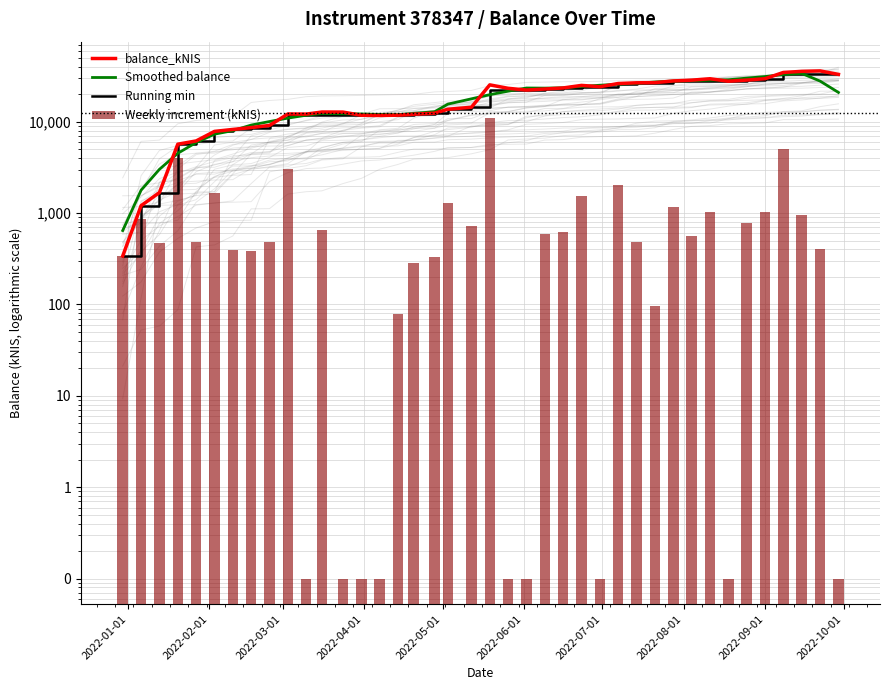

At how many categories does at least one series exceed 13905?

22